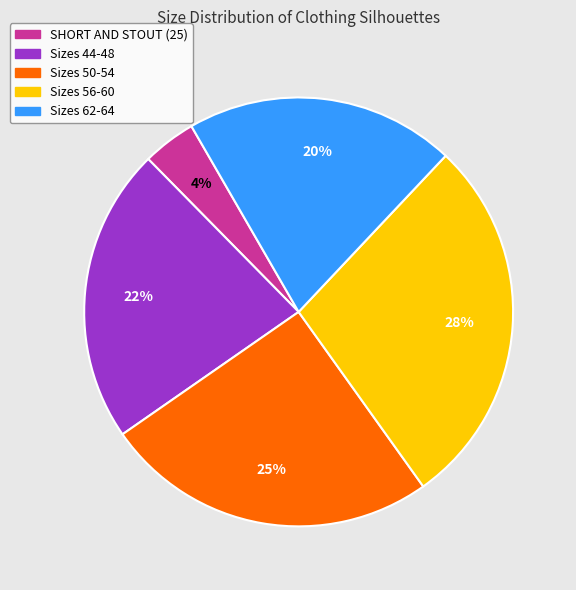

Do Sizes 50-54 and Sizes 44-48 together represent more than half of the pie?

No